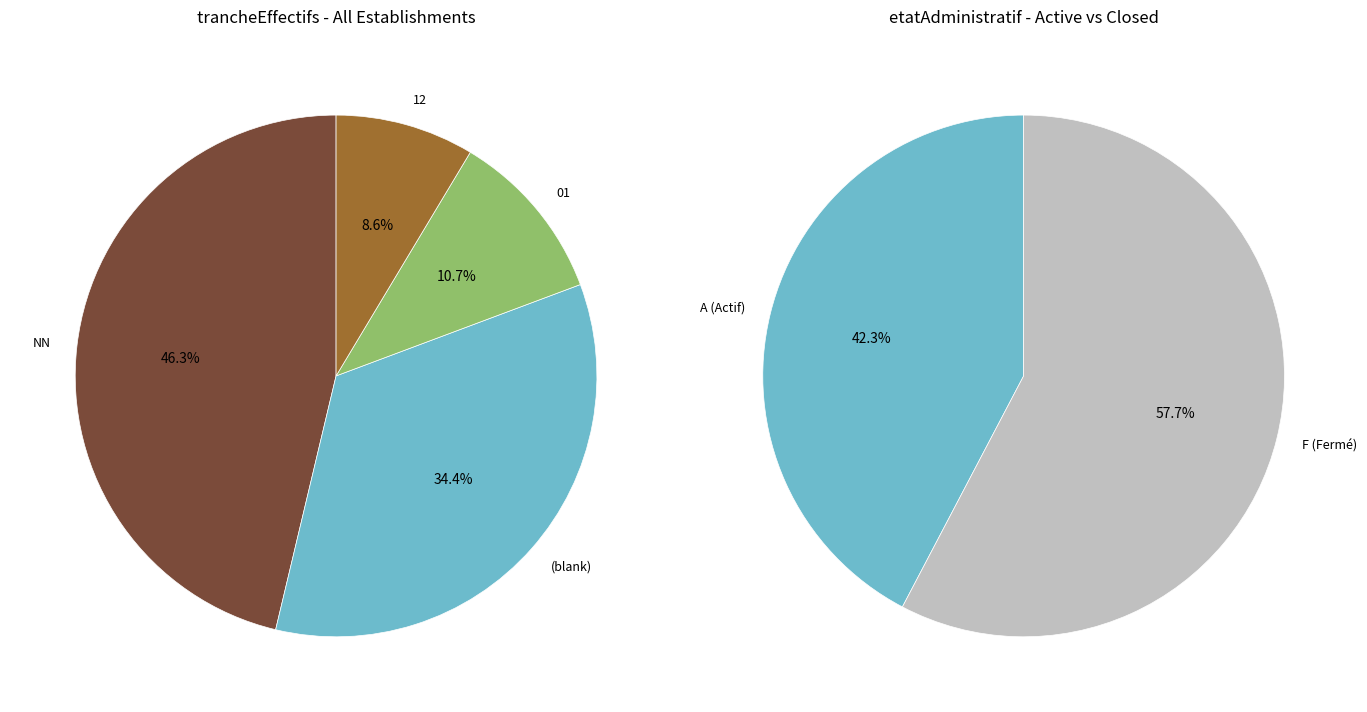

The 00 slice represents 15% of the pie. True or false?

False